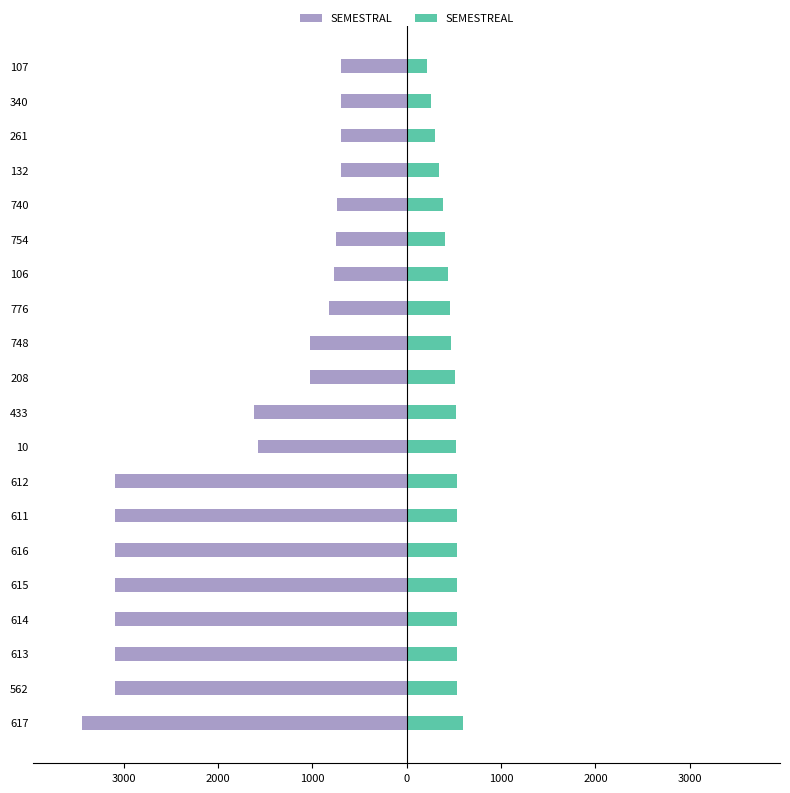

What is the difference between the maximum and minimum values in the SEMESTREAL series?

377.4